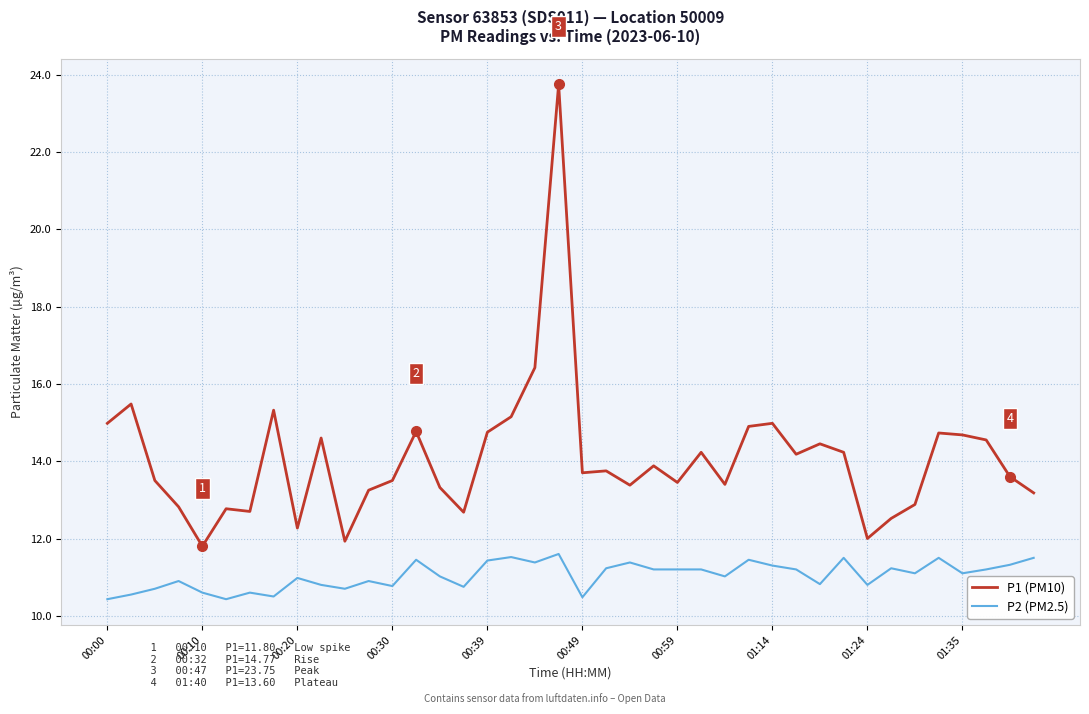

What is the smallest value displayed?

10.4